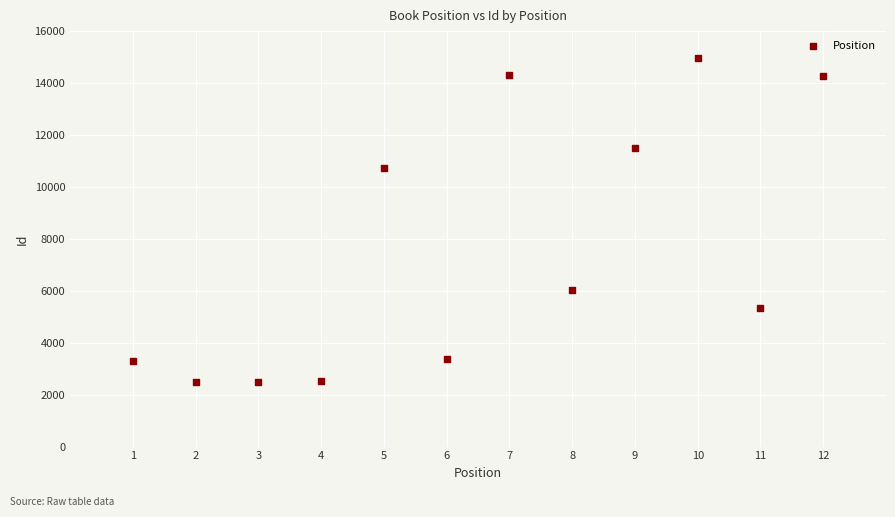

What Y value in the scatter plot is closest to 8727?

10730